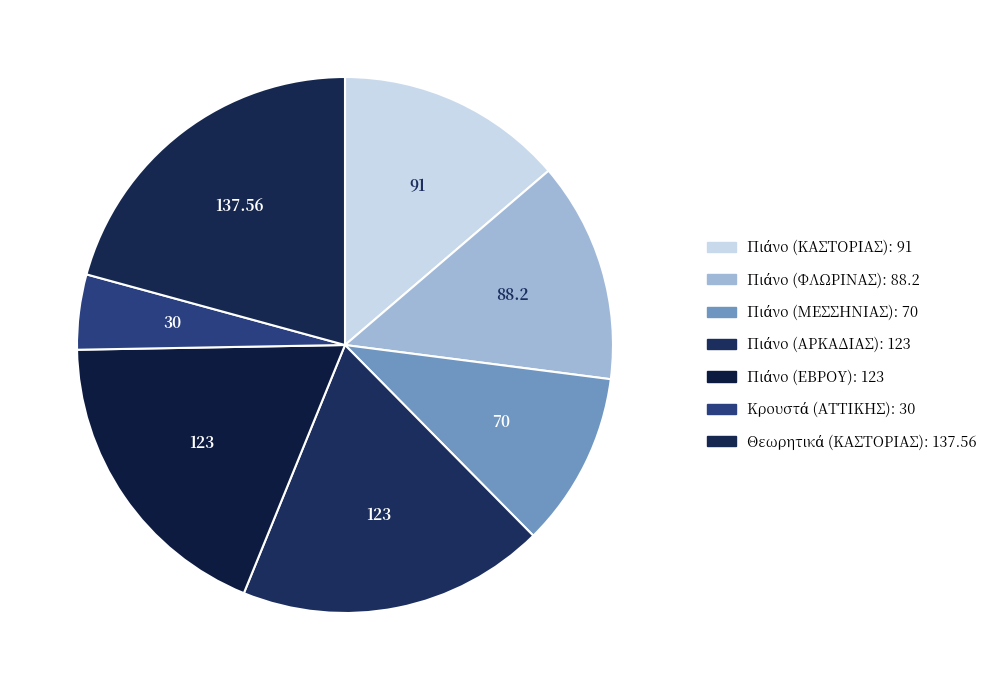

How many slices are in this pie chart?

7